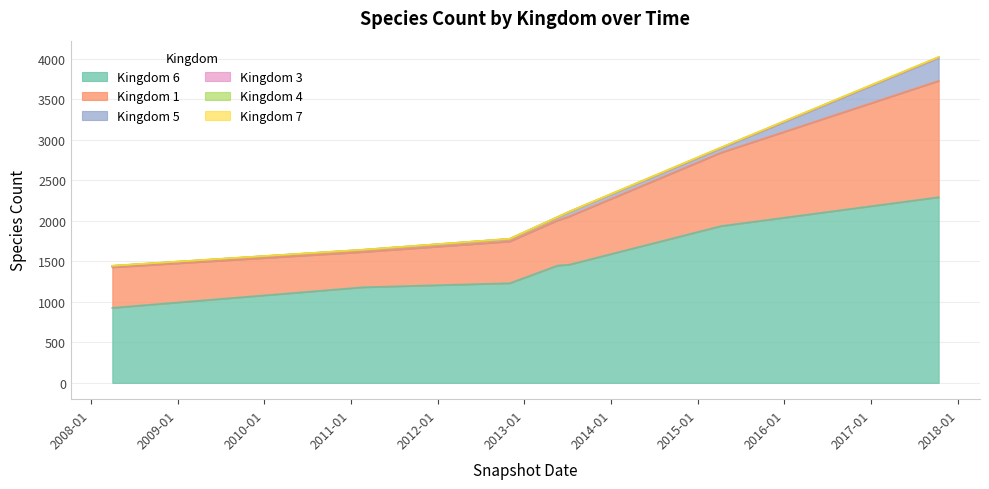

Is it true that kingdom_3 equals 0 at kingdom_1?

False